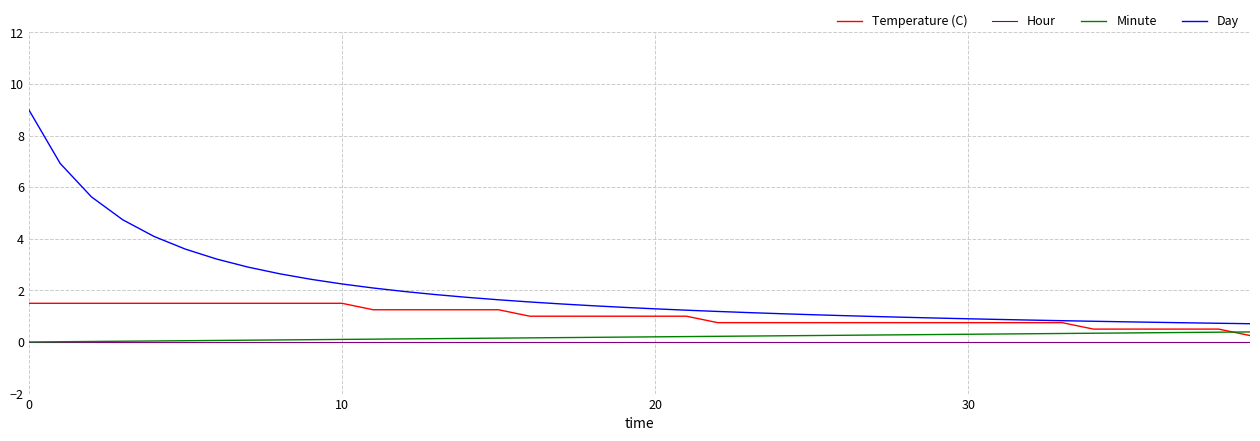

Which series has the largest total across all categories?

Day